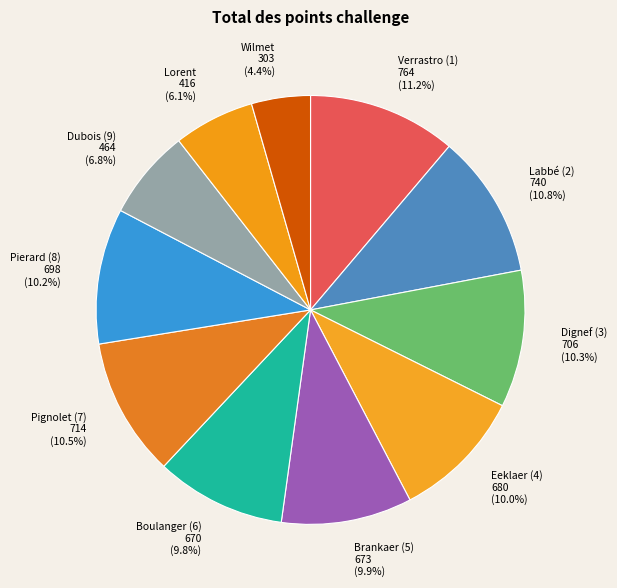

What percentage do Labbé (2) and Pignolet (7) together represent?

21.3%